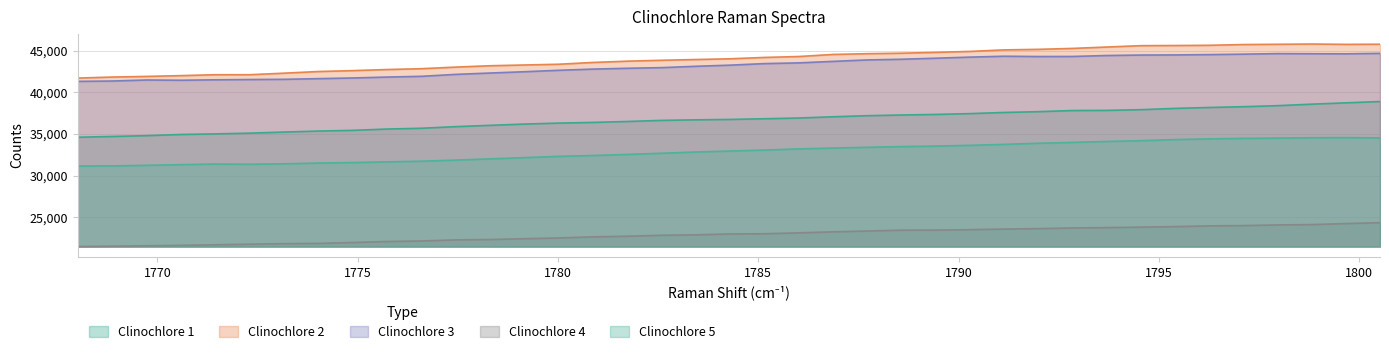

Is it true that Clinochlore 1 equals 37260.5 at 1788.57?

True